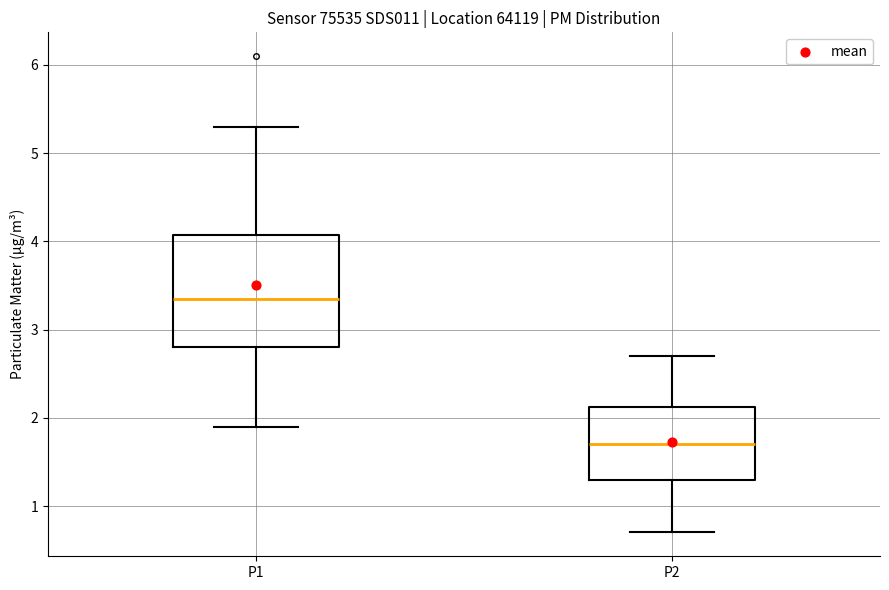

Which box is the tallest, from its lower edge to its upper edge?

P1